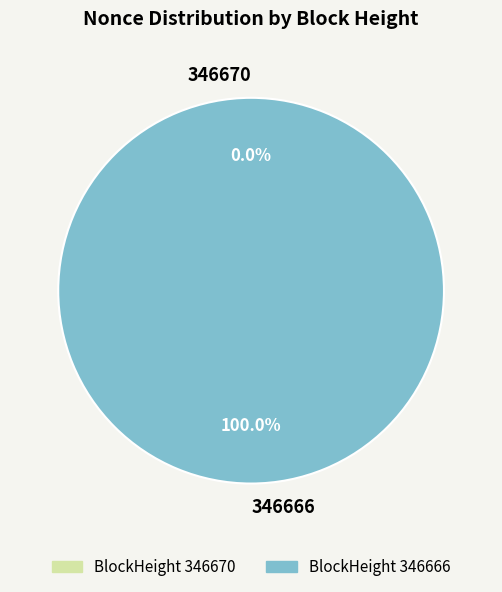

Which has a higher value, 346666 or 346670?

346666